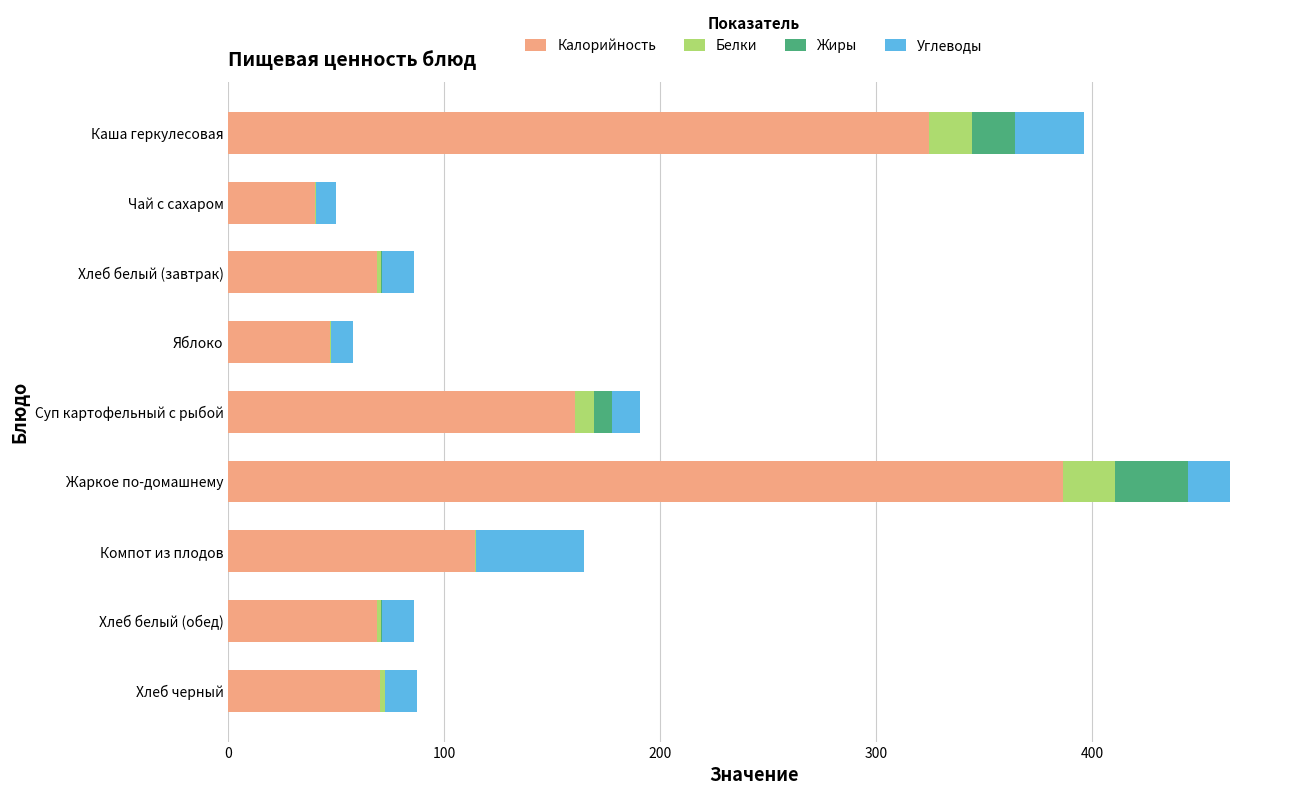

At which category is the sum across all series the highest?

Жаркое по-домашнему